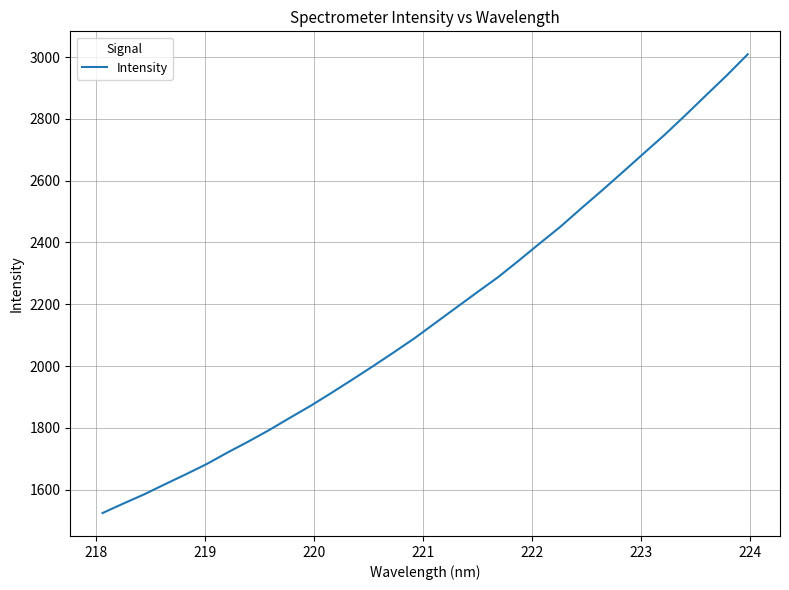

What is the maximum value shown in the chart?

3009.1